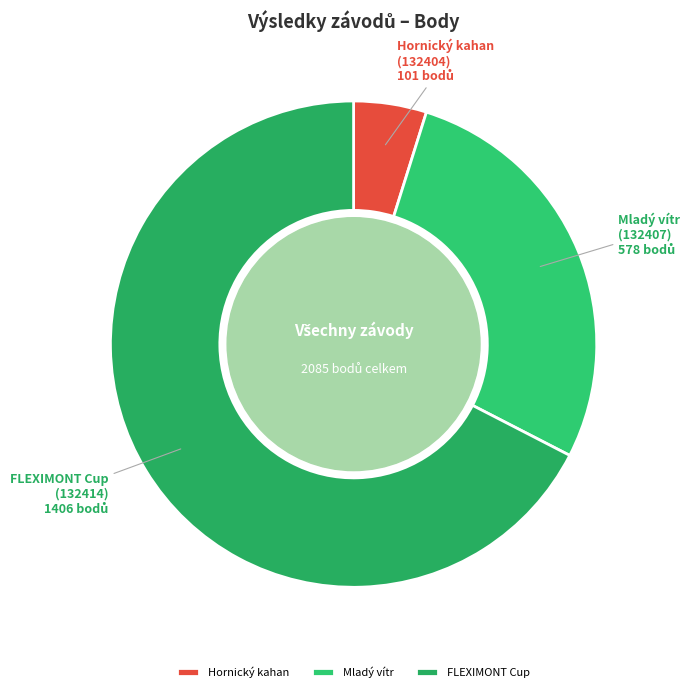

Which slice is the largest?

FLEXIMONT Cup